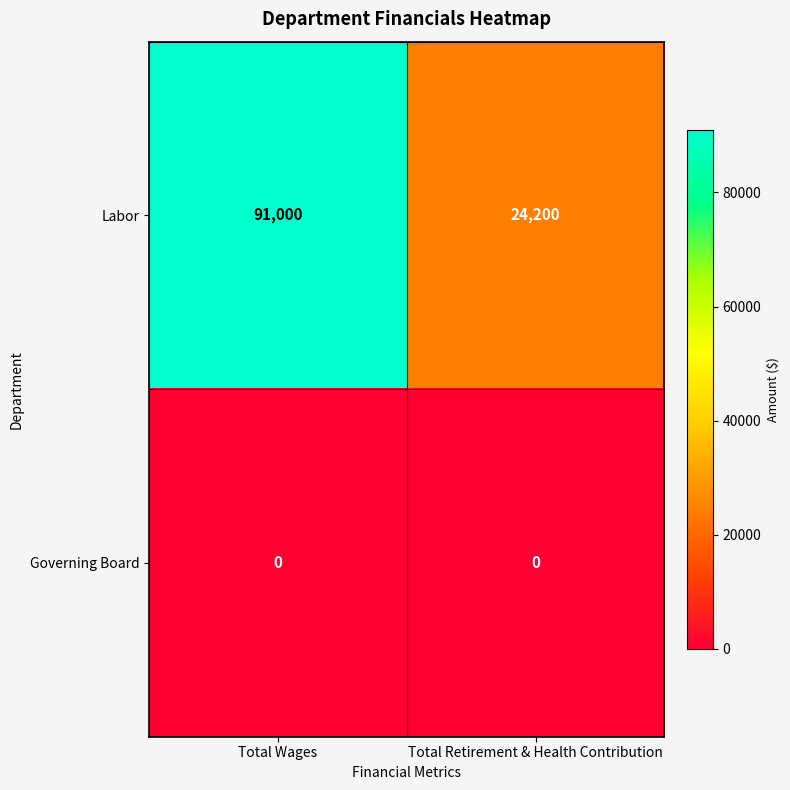

At how many categories does at least one series exceed 714?

2